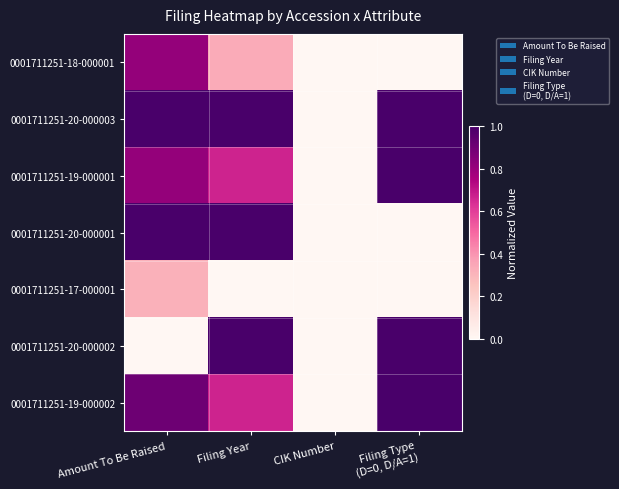

Which series has the largest range (max minus min)?

0001711251-20-000003